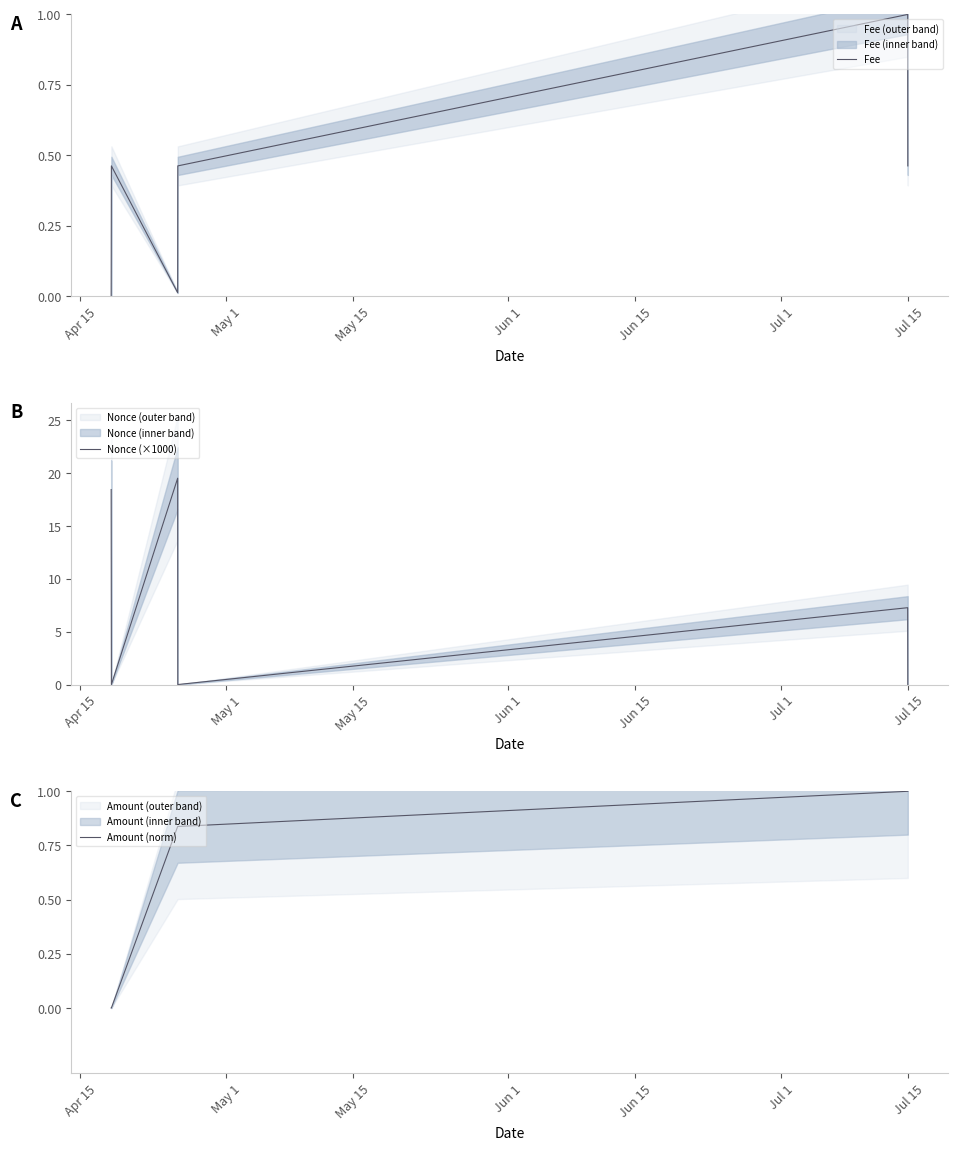

What is the highest value of the Nonce (×1000) series?

19.5